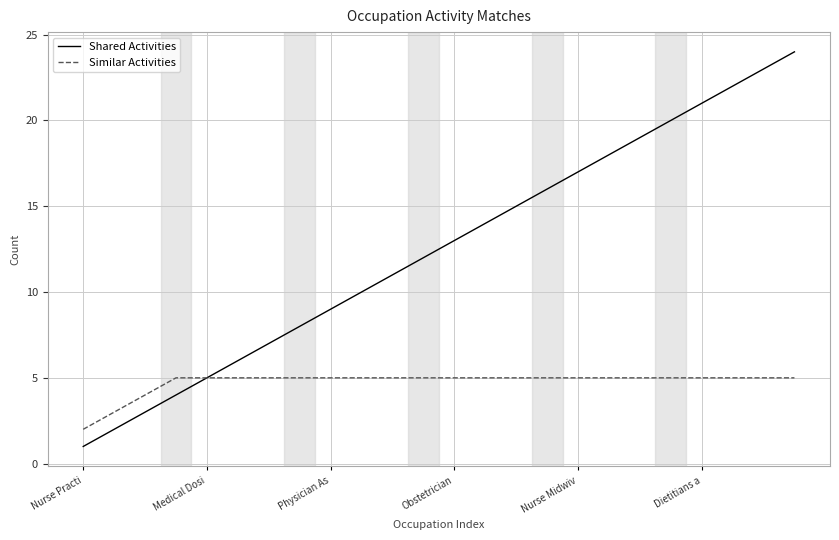

Count the Similar Activities values in the range 5 to 6.

21